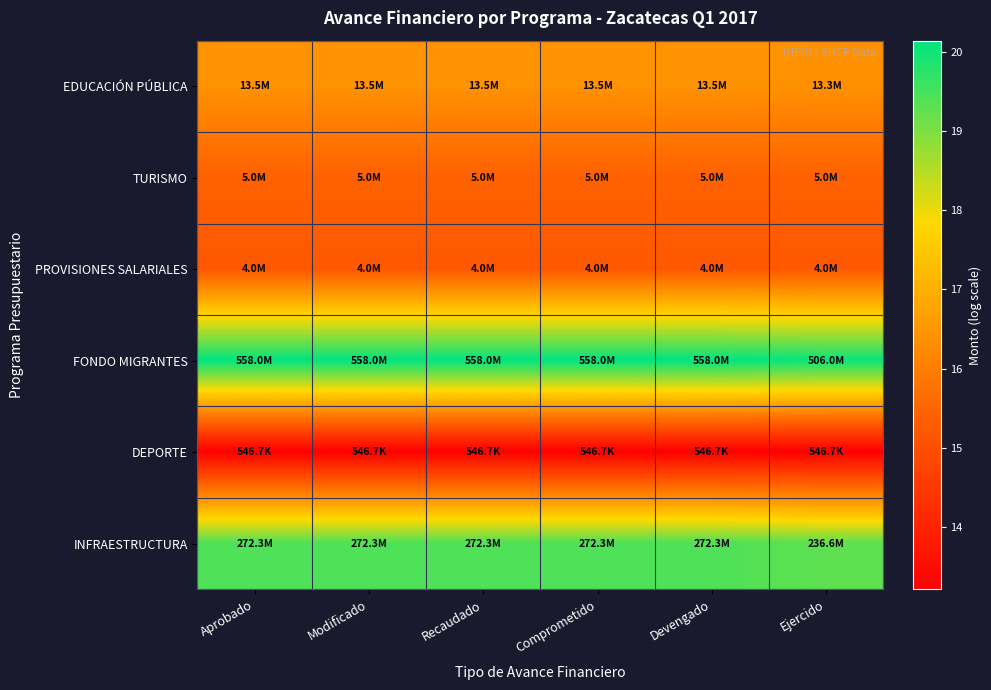

Which category has the highest value across all series?

Aprobado